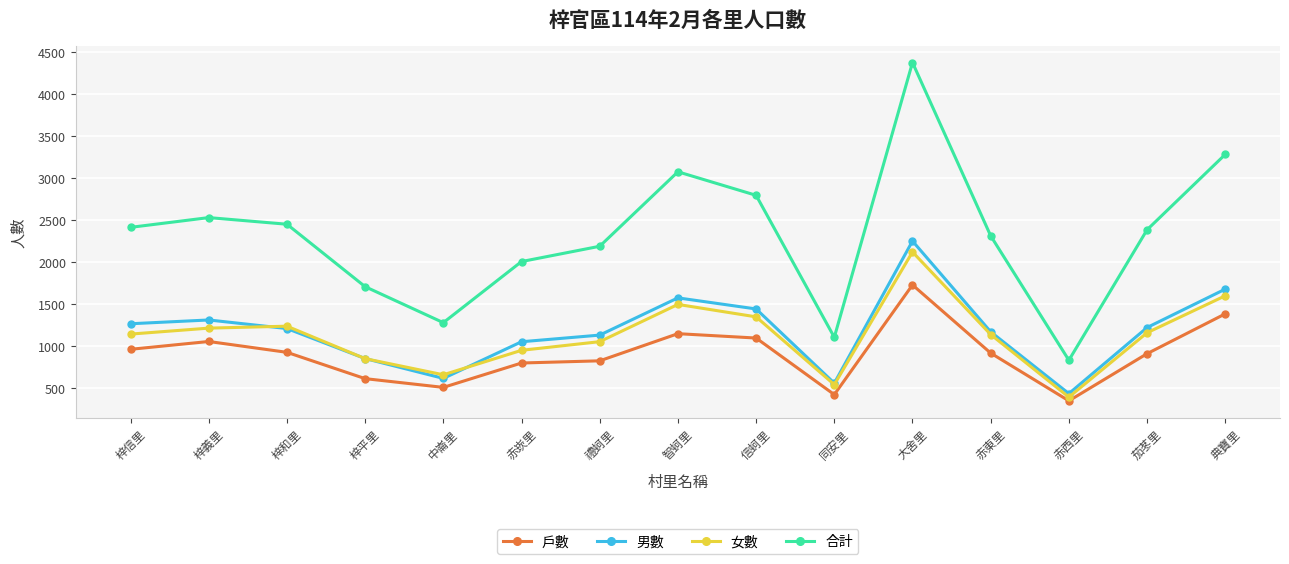

Which series changed the most between 赤崁里 and 智蚵里?

合計